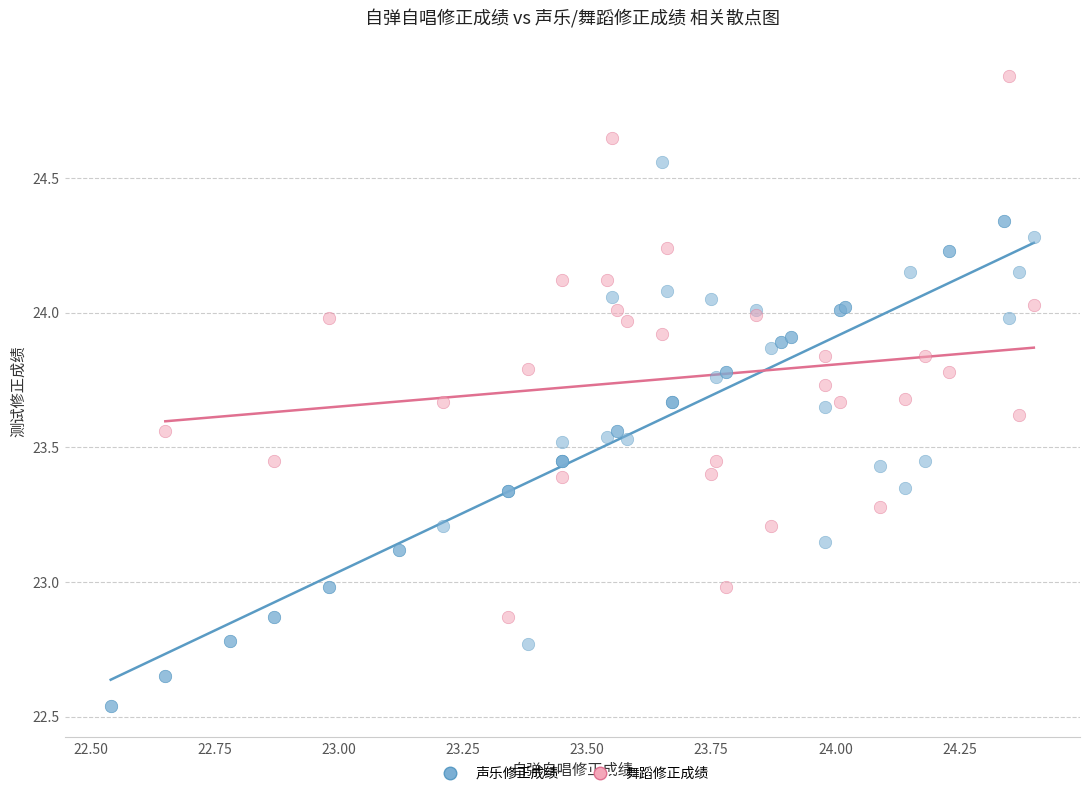

Which series contains the highest Y value?

舞蹈修正成绩